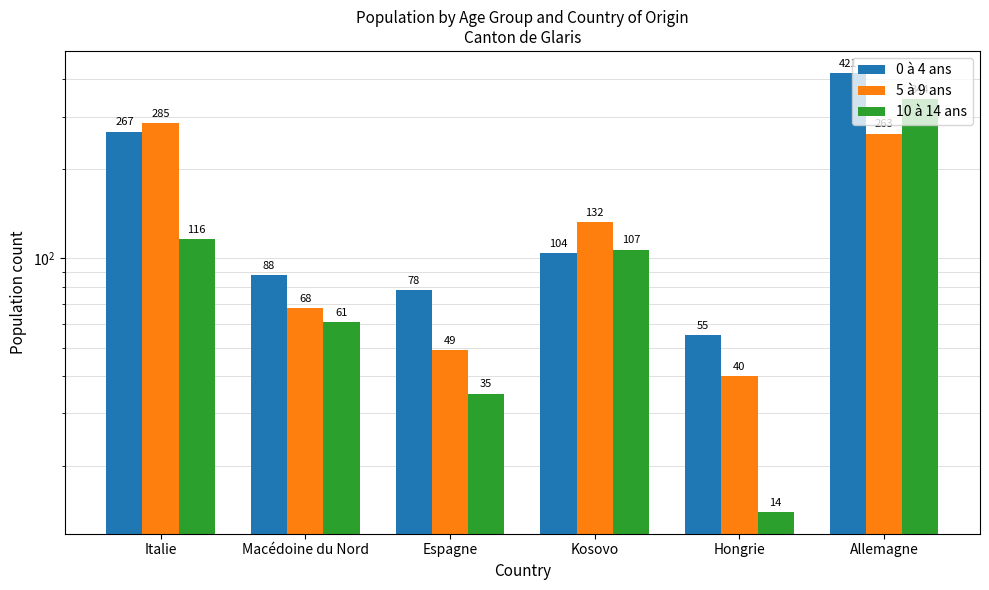

Reading left to right, what are all the values shown in this chart?

0 à 4 ans: Italie=267	Macédoine du Nord=88	Espagne=78	Kosovo=104	Hongrie=55	Allemagne=421
5 à 9 ans: Italie=285	Macédoine du Nord=68	Espagne=49	Kosovo=132	Hongrie=40	Allemagne=263
10 à 14 ans: Italie=116	Macédoine du Nord=61	Espagne=35	Kosovo=107	Hongrie=14	Allemagne=344